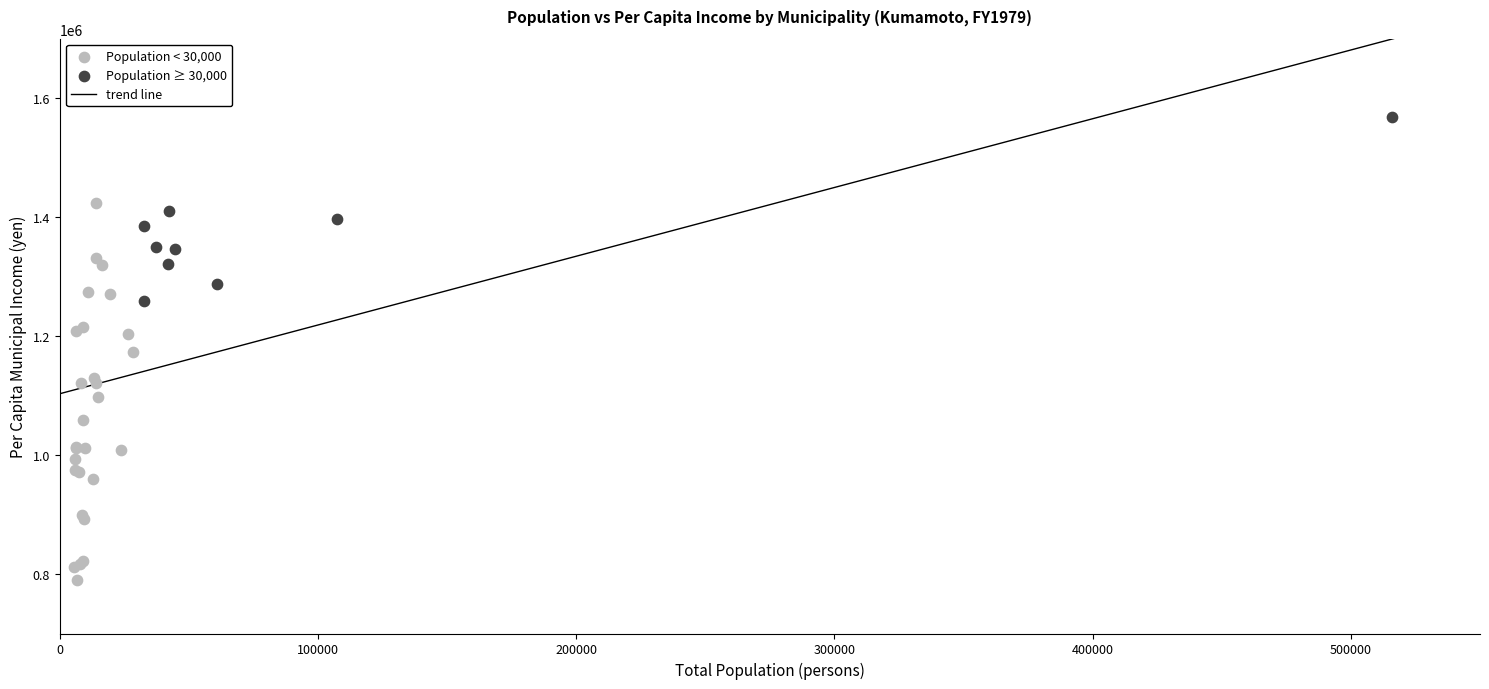

Which series has the largest Y range (max minus min)?

Population < 30,000